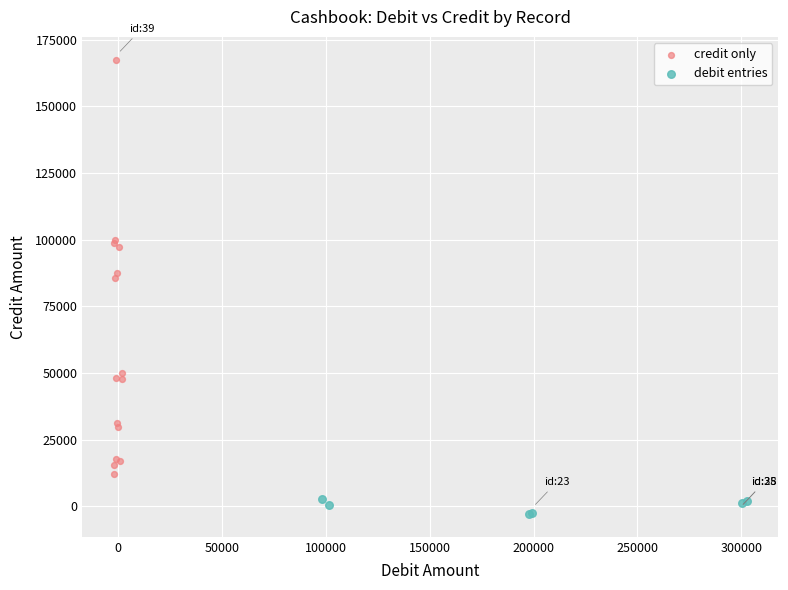

Which series contains the lowest Y value?

debit entries